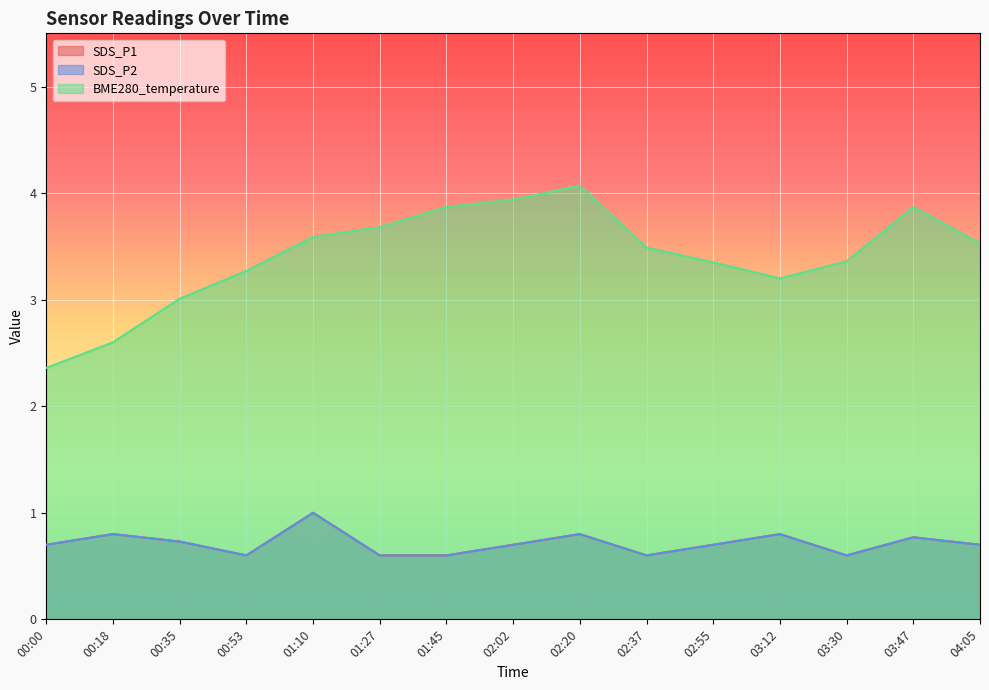

Reading left to right, transcribe all the data shown in this chart.

SDS_P1: 0.7	0.8	0.7	0.6	1.0	0.6	0.6	0.7	0.8	0.6	0.7	0.8	0.6	0.8	0.7
SDS_P2: 0.7	0.8	0.7	0.6	1.0	0.6	0.6	0.7	0.8	0.6	0.7	0.8	0.6	0.8	0.7
BME280_temperature: 2.4	2.6	3.0	3.3	3.6	3.7	3.9	3.9	4.1	3.5	3.4	3.2	3.4	3.9	3.5